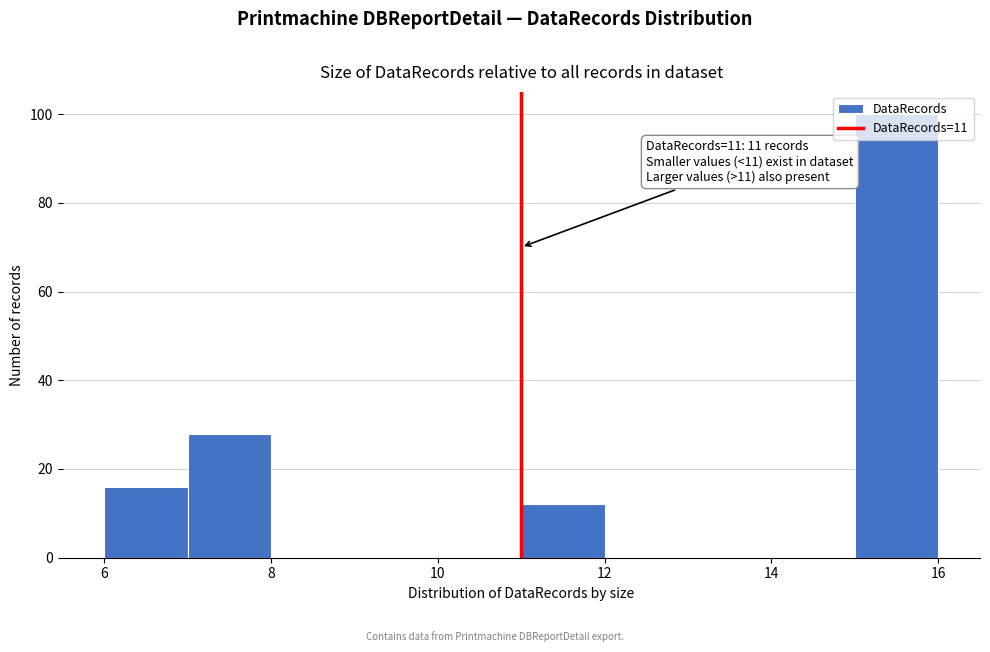

Over which range of the x-axis is the bar tallest?

15 to 16